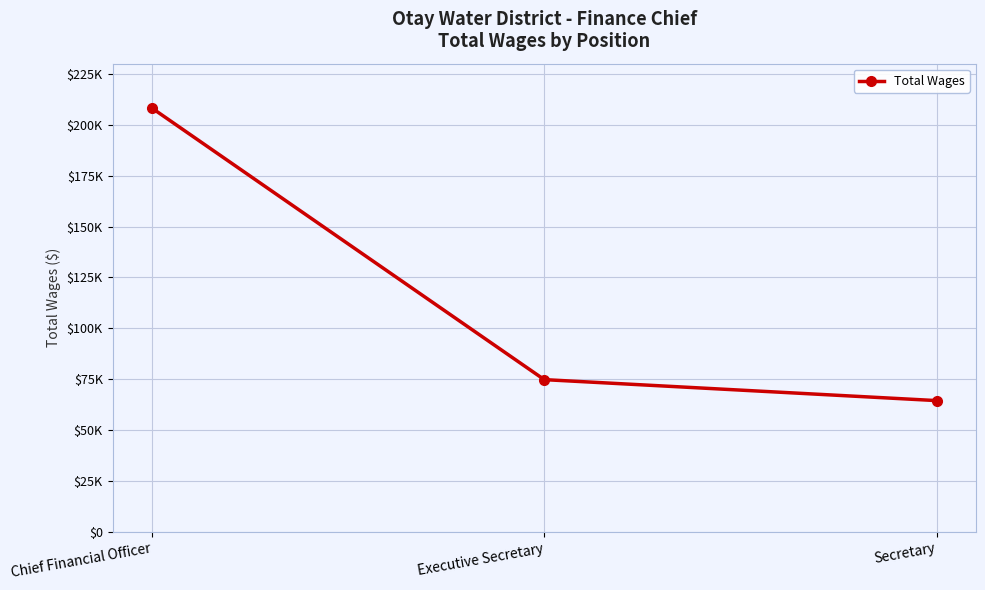

Where does the data first go above 74803?

Chief Financial Officer